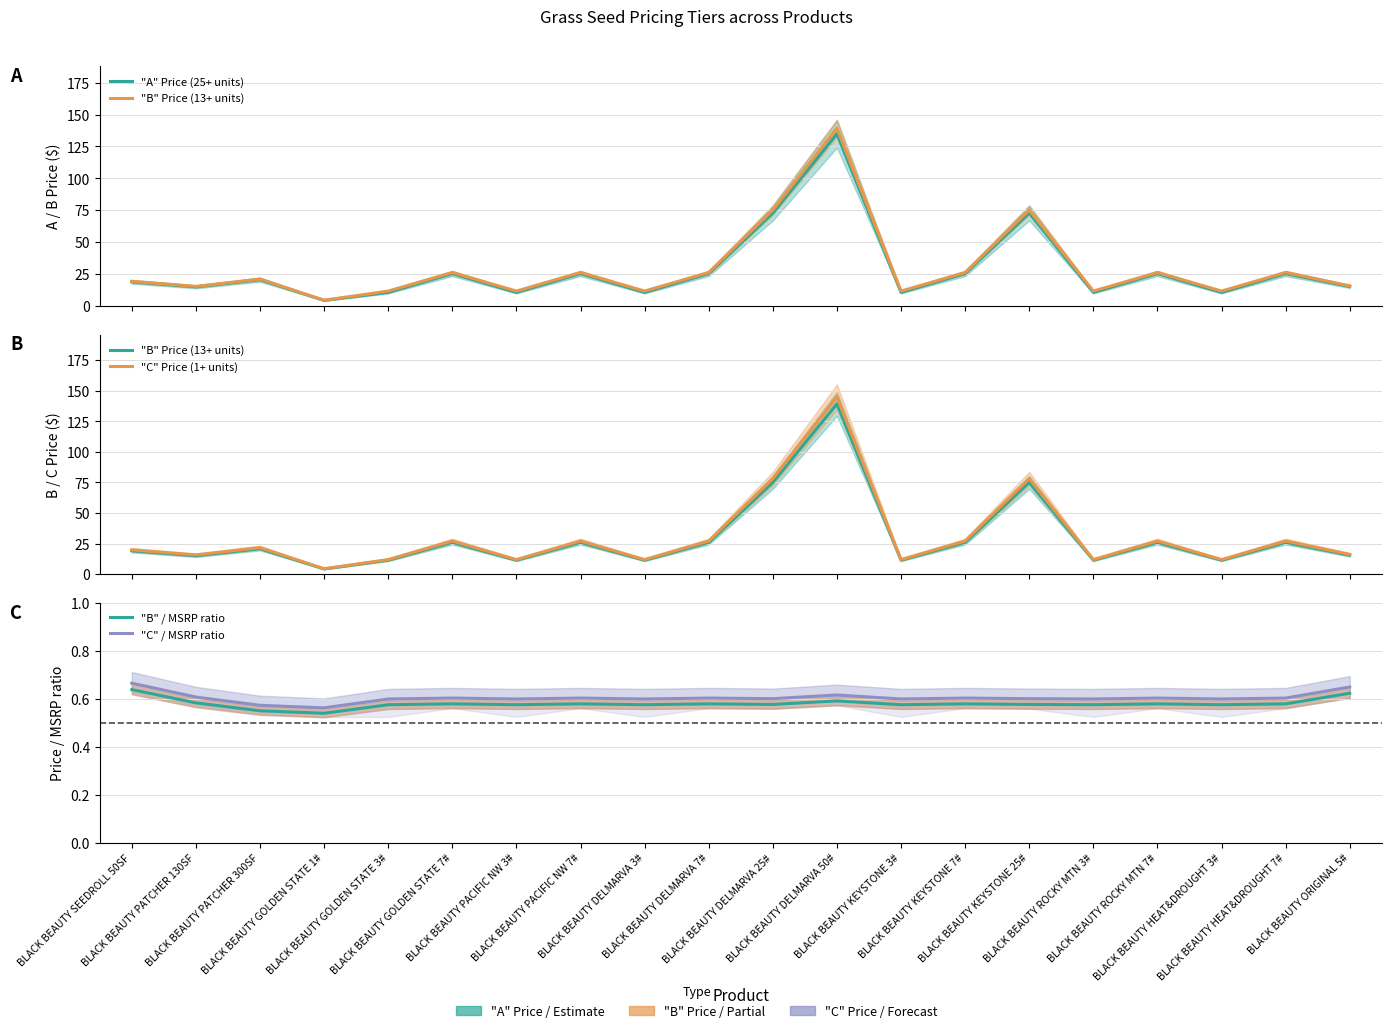

How many interior local peaks does the "C" Price (1+ units) series have?

7